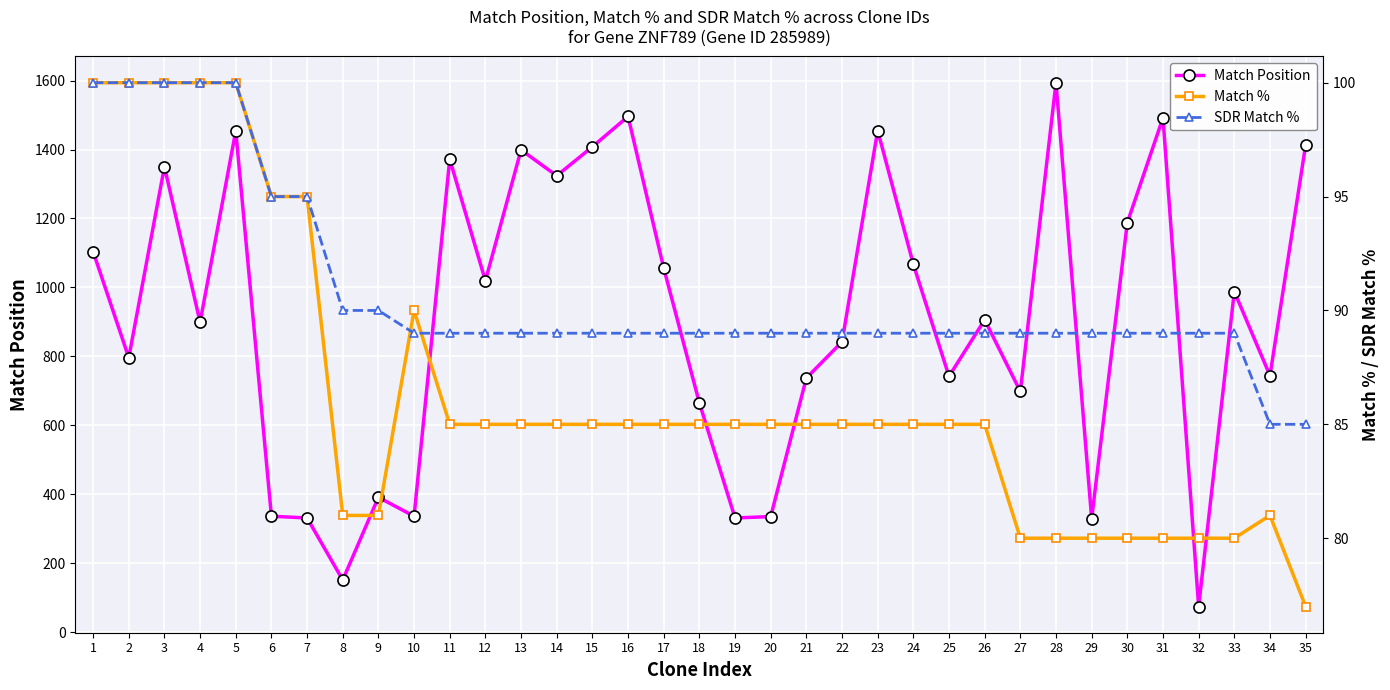

Where does the Match % series first go above 85?

1